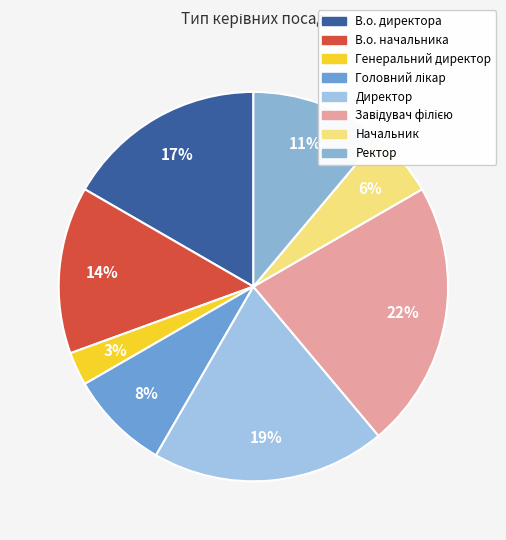

Is it true that Генеральний директор is 11% of the pie?

False